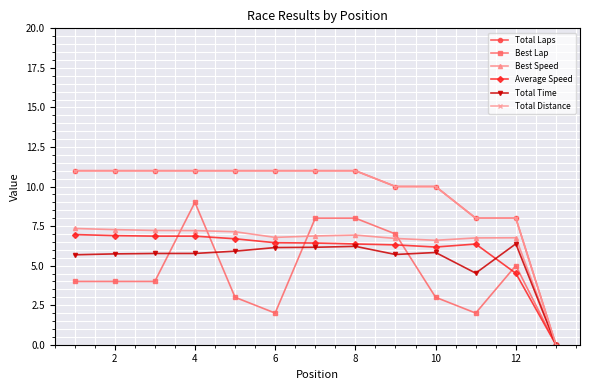

True or false: Total Distance and Best Lap intersect in this chart.

False